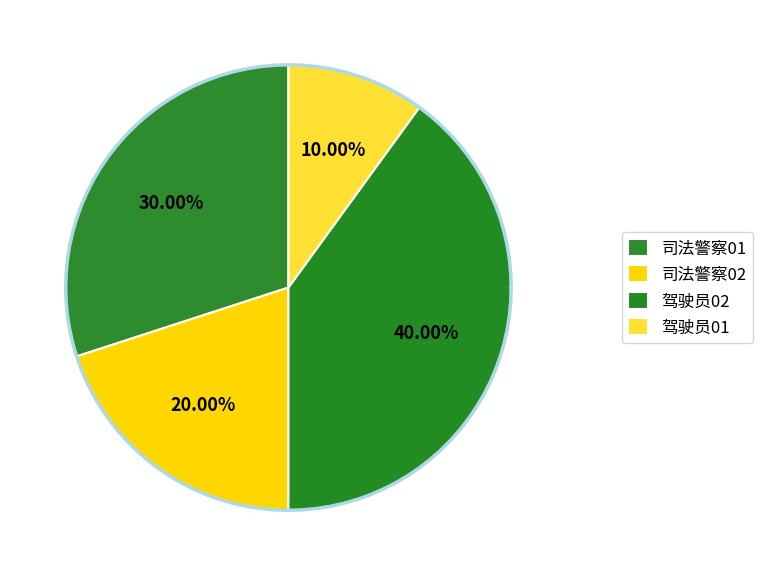

Is 驾驶员02 the majority of the pie?

No